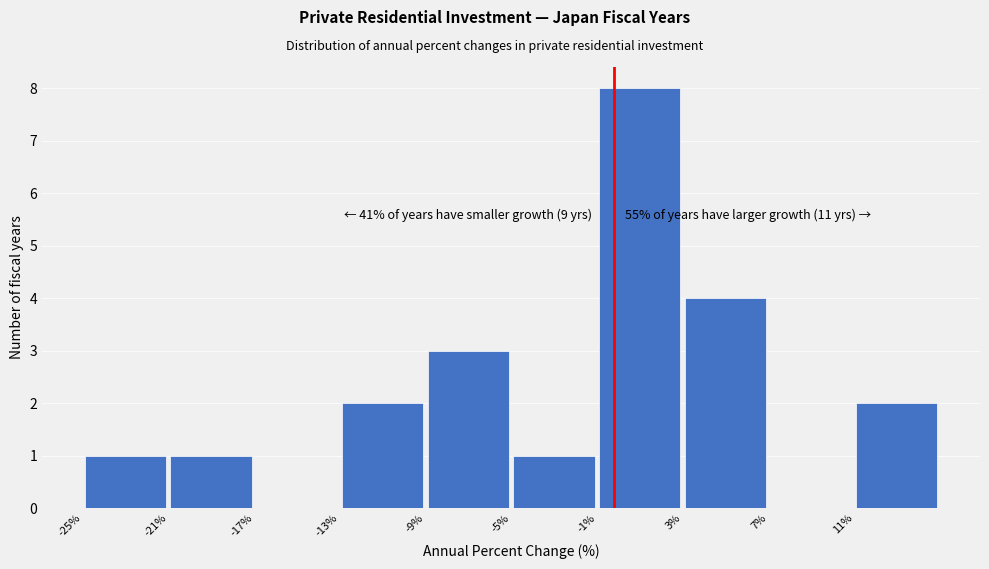

Which range on the x-axis has the tallest bar?

-1 to 3